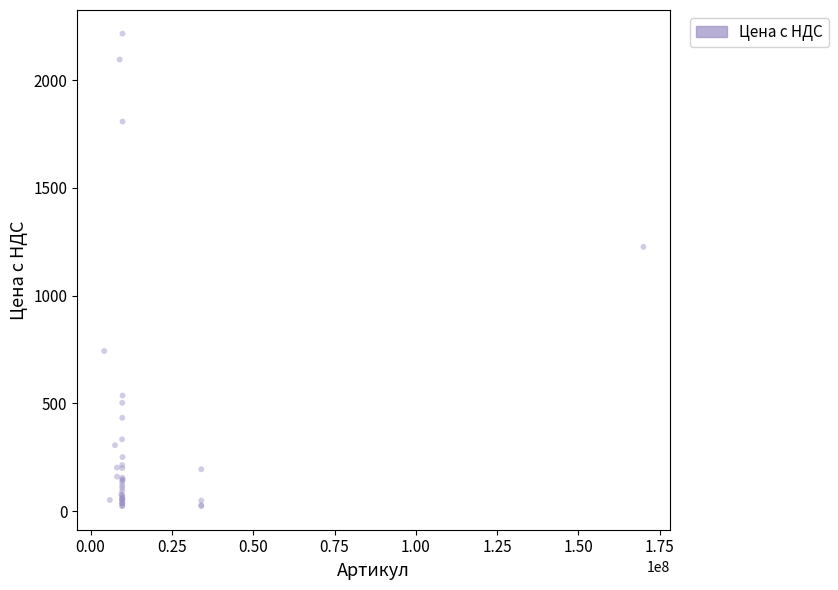

What Y value in the scatter plot is closest to 1119?

1226.6